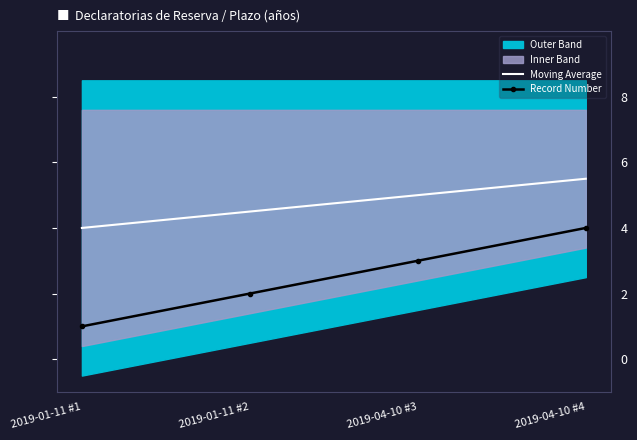

What is the ratio of the value at 2019-01-11 #1 to the value at 2019-04-10 #3?

0.3